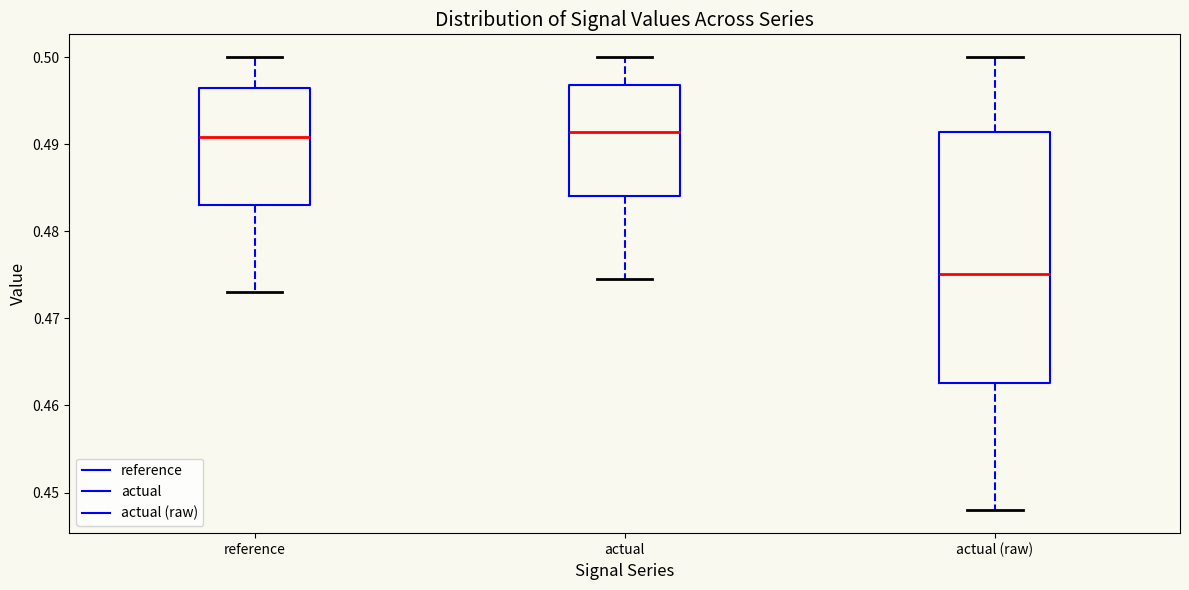

Comparing the boxes themselves (not the whiskers), which one is the tallest?

actual (raw)